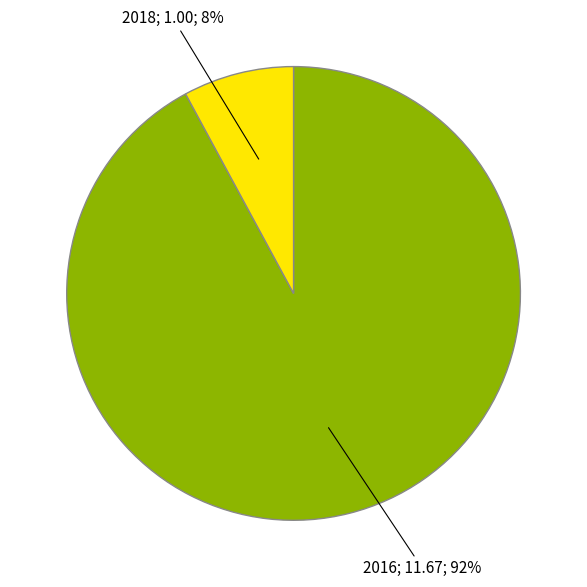

To the nearest percent, what is the average slice percentage?

50%